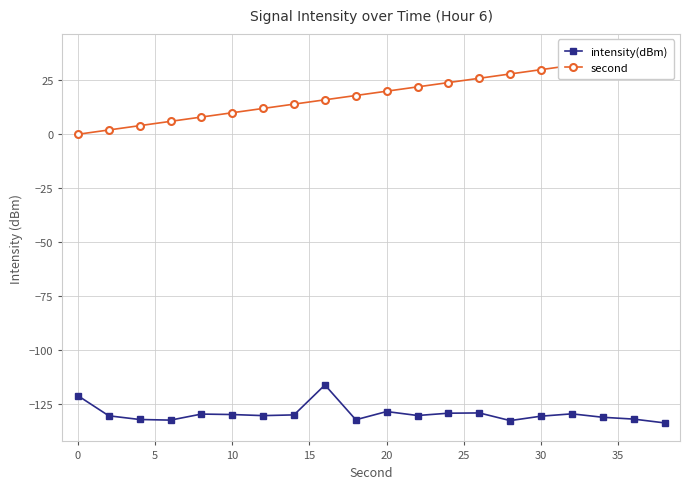

What is the minimum value for intensity(dBm)?

-134.0